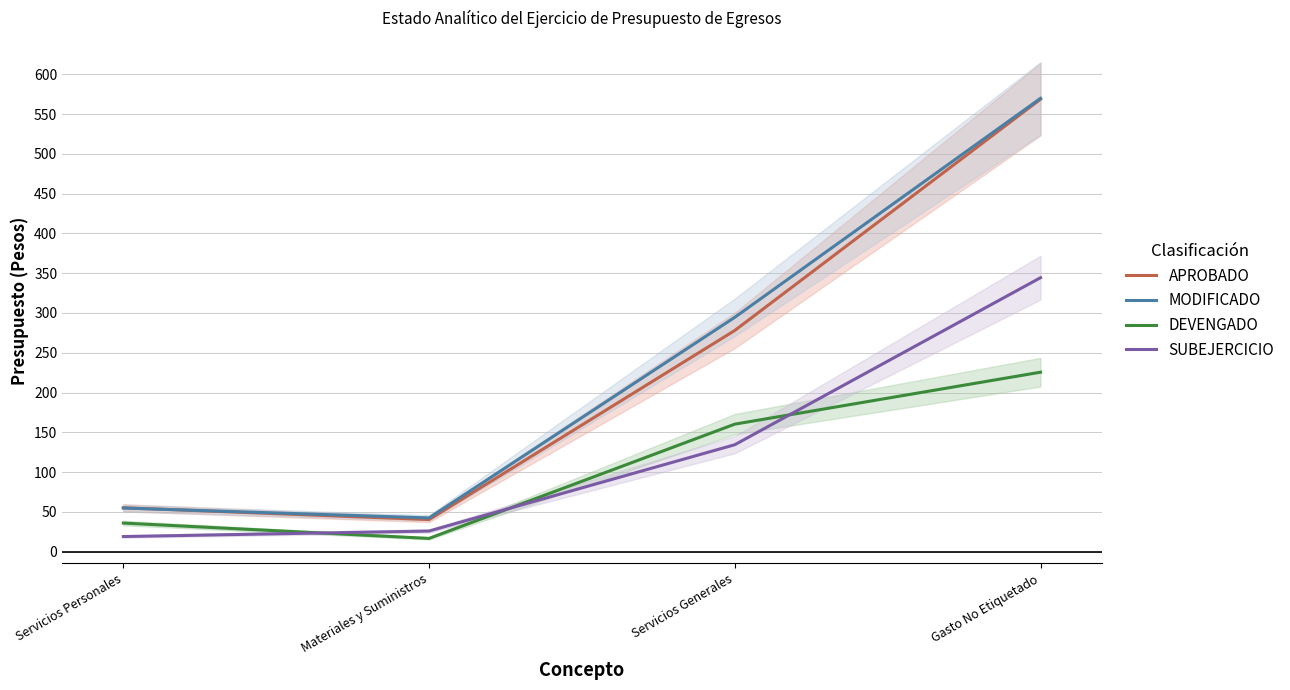

Which series has the largest total across all categories?

MODIFICADO